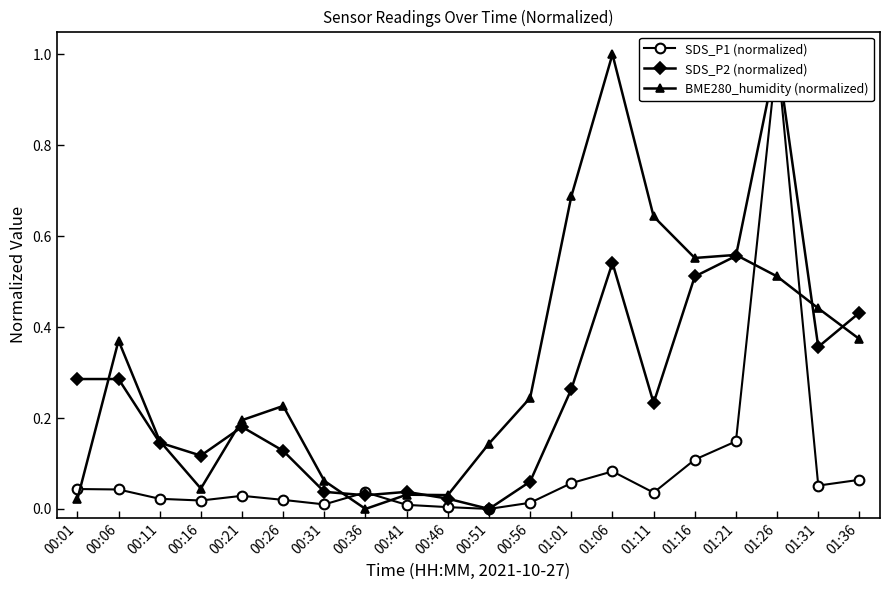

How many categories are shown in the chart?

20